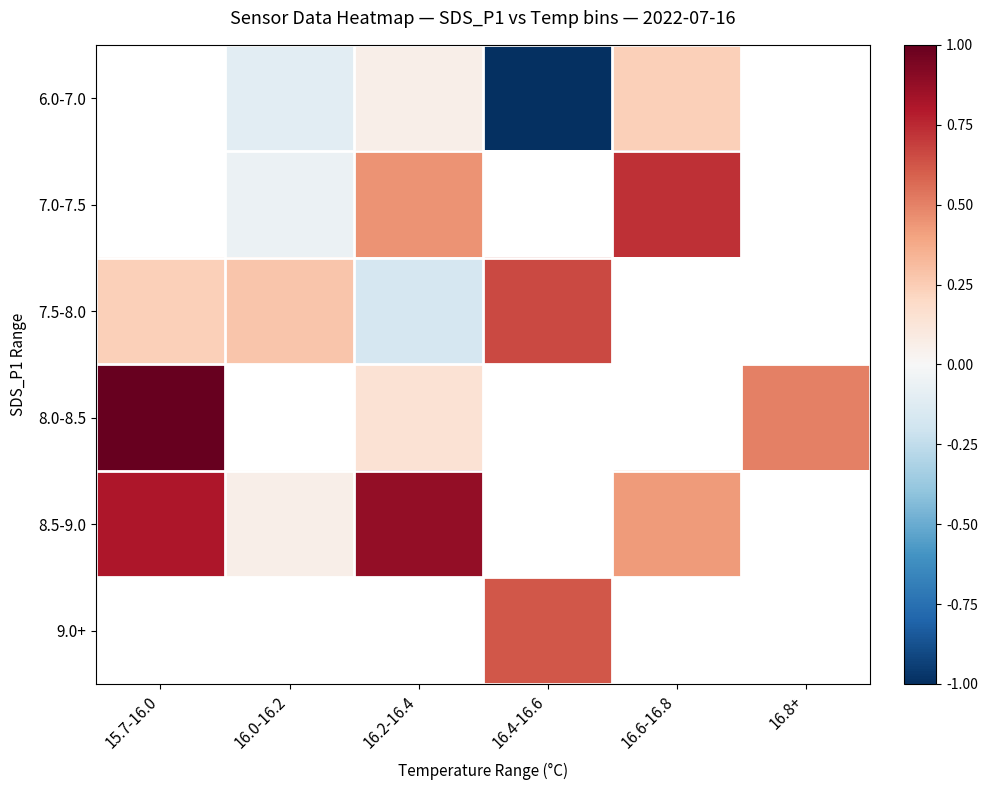

Which category has the highest value across all series?

15.7-16.0